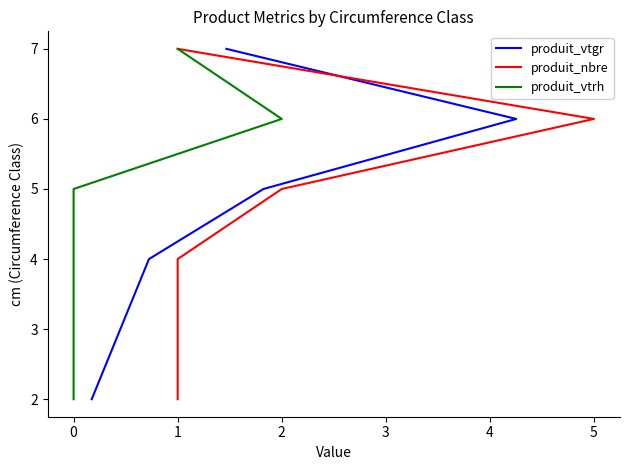

True or false: produit_vtrh and produit_vtgr cross at least once.

False